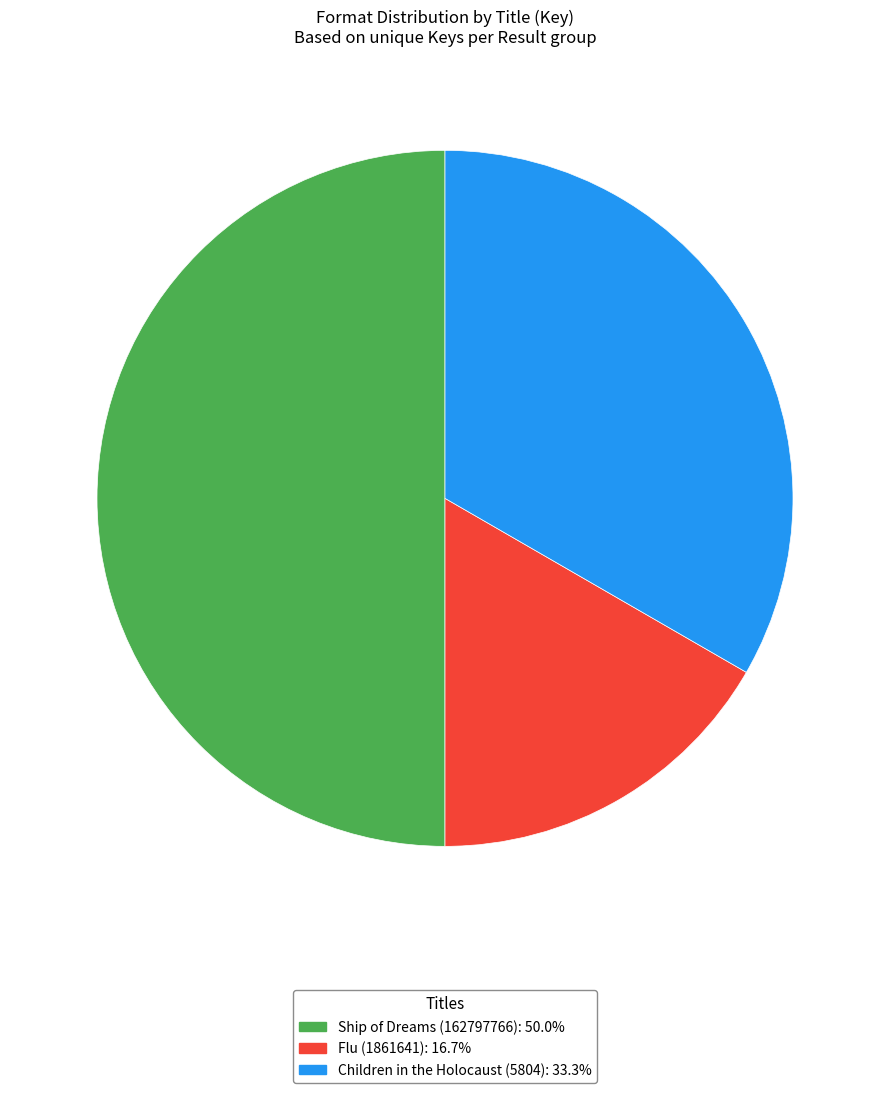

Between Children in the Holocaust (5804) and Ship of Dreams (162797766), which is larger?

Ship of Dreams (162797766)